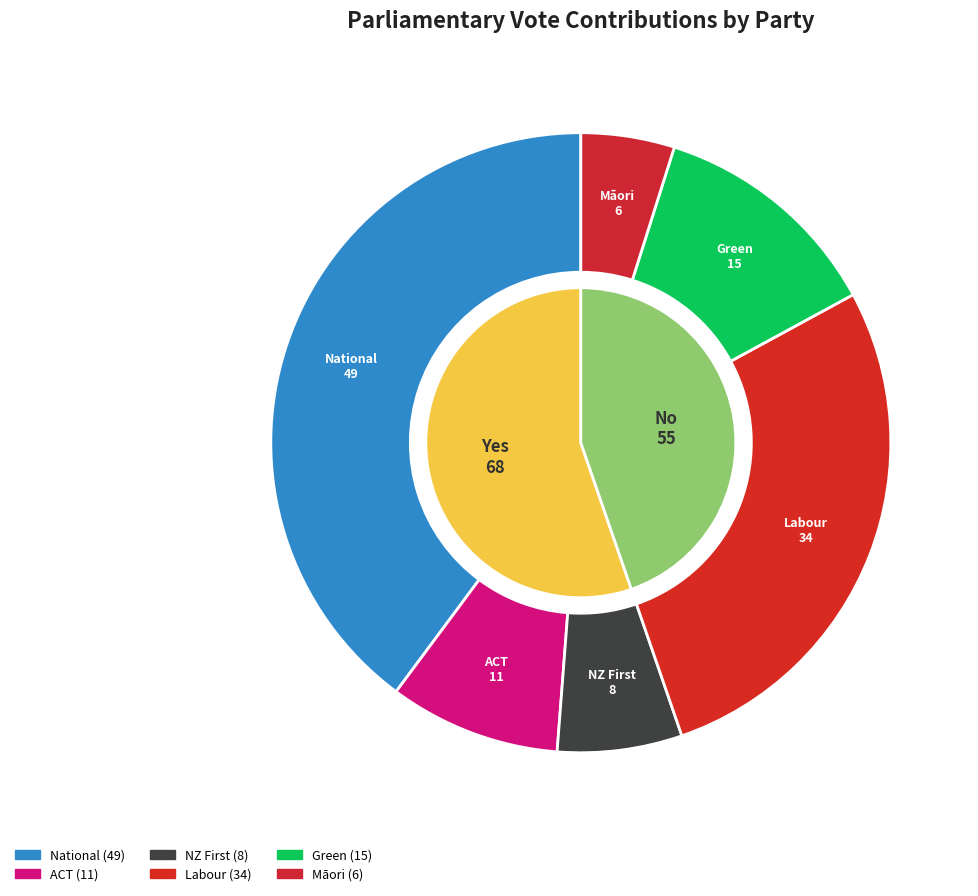

To the nearest percent, what is the average slice percentage?

17%